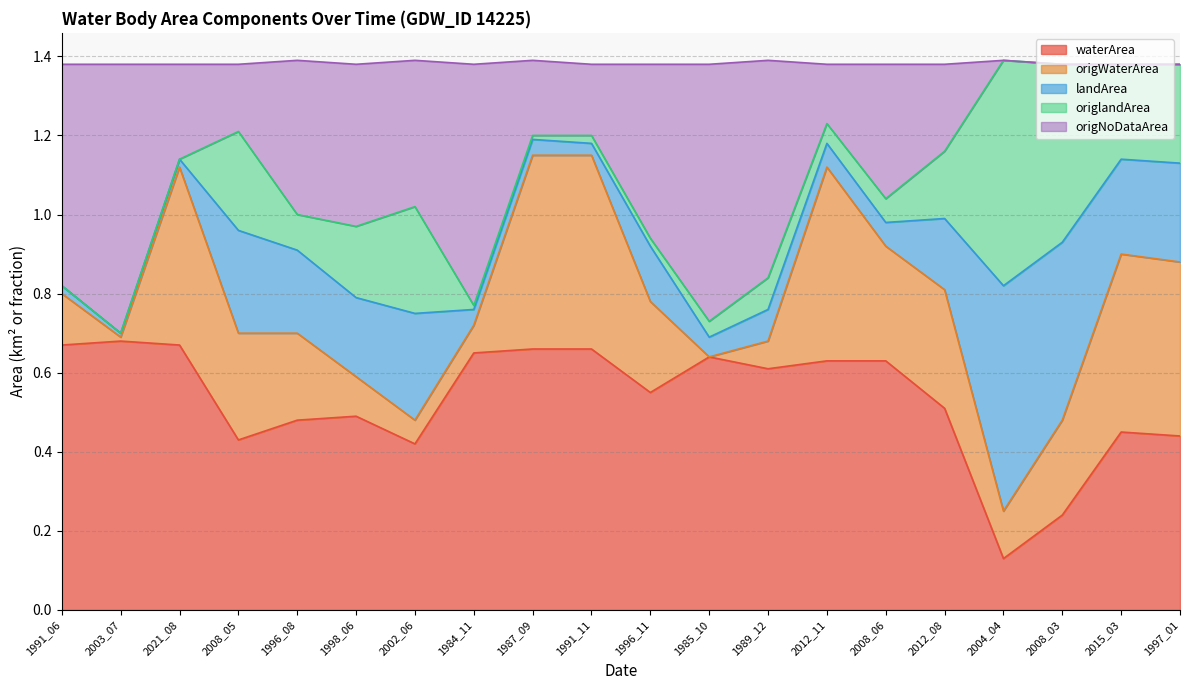

Rank the categories by waterArea value from highest to lowest.

2003_07, 1991_06, 2021_08, 1987_09, 1991_11, 1984_11, 1985_10, 2012_11, 2008_06, 1989_12, 1996_11, 2012_08, 1998_06, 1996_08, 2015_03, 1997_01, 2008_05, 2002_06, 2008_03, 2004_04